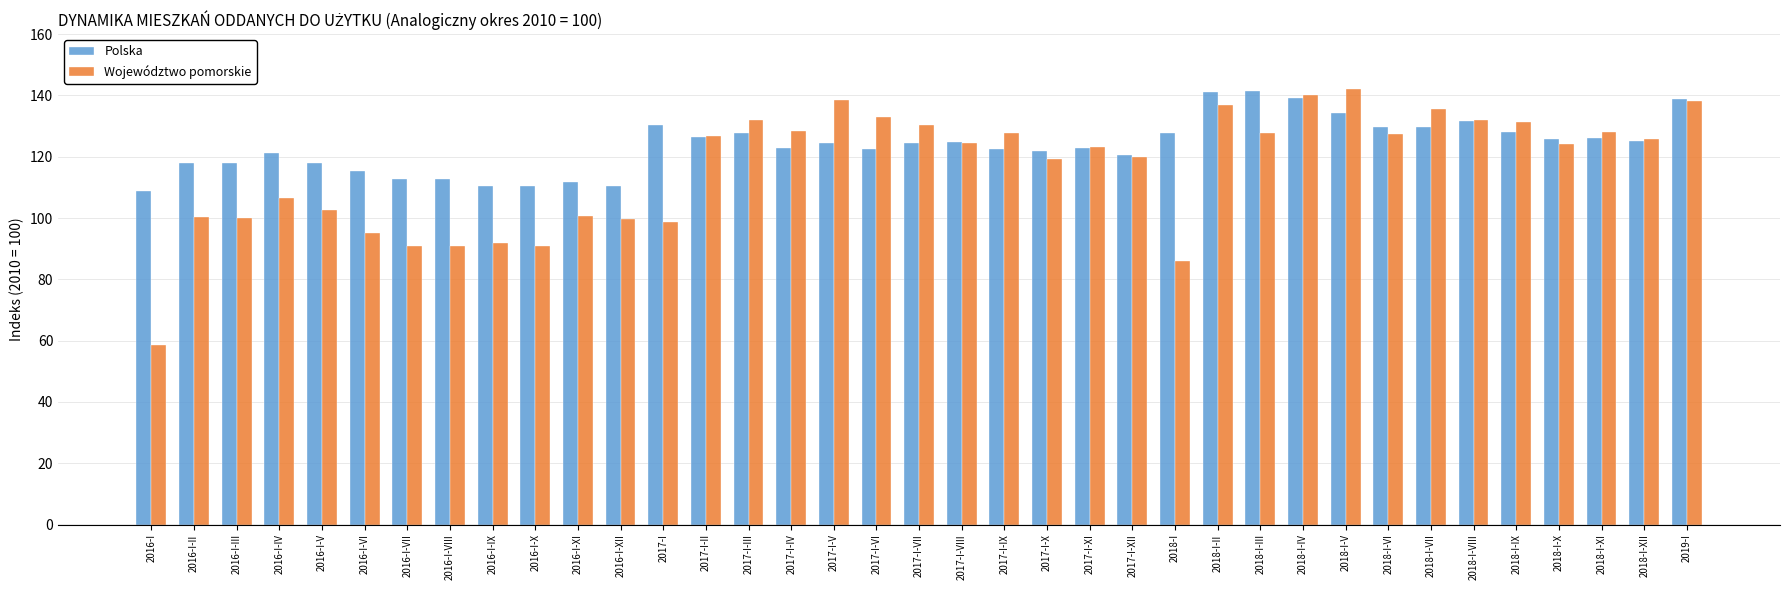

Rank the series by their average value, from lowest to highest.

Województwo pomorskie, Polska